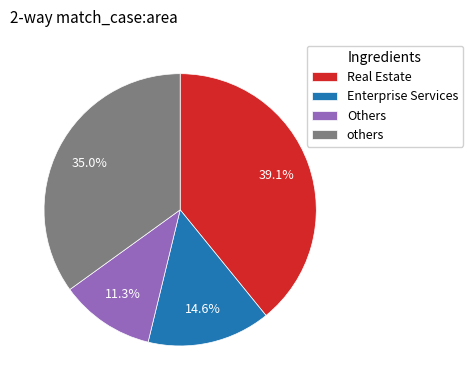

What percentage do Others and Enterprise Services together represent?

25.9%